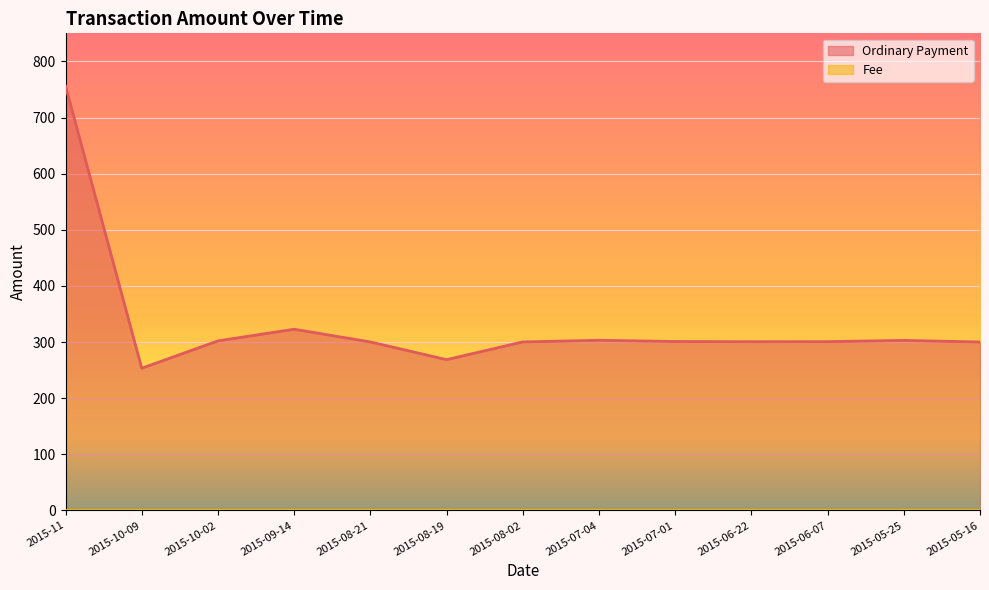

What is the approximate value at 2015-06-07?

300.8